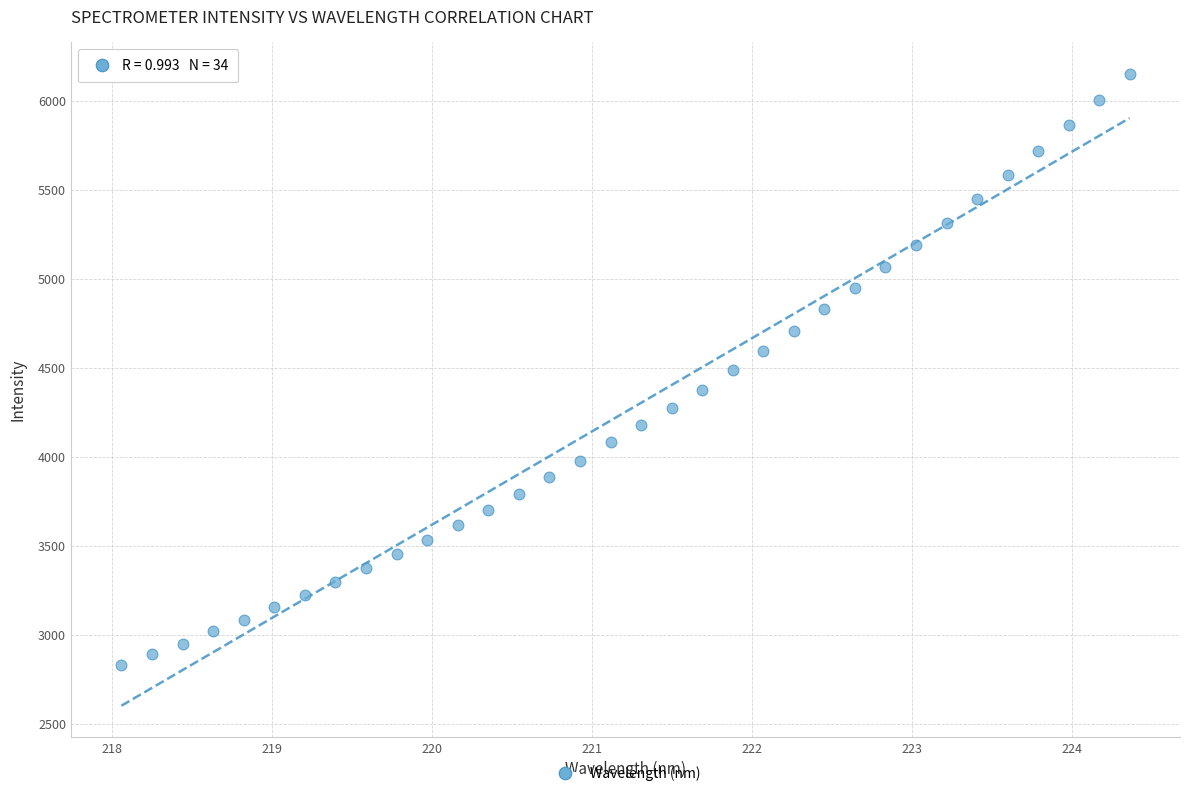

What is the range of X values (max minus min)?

6.3